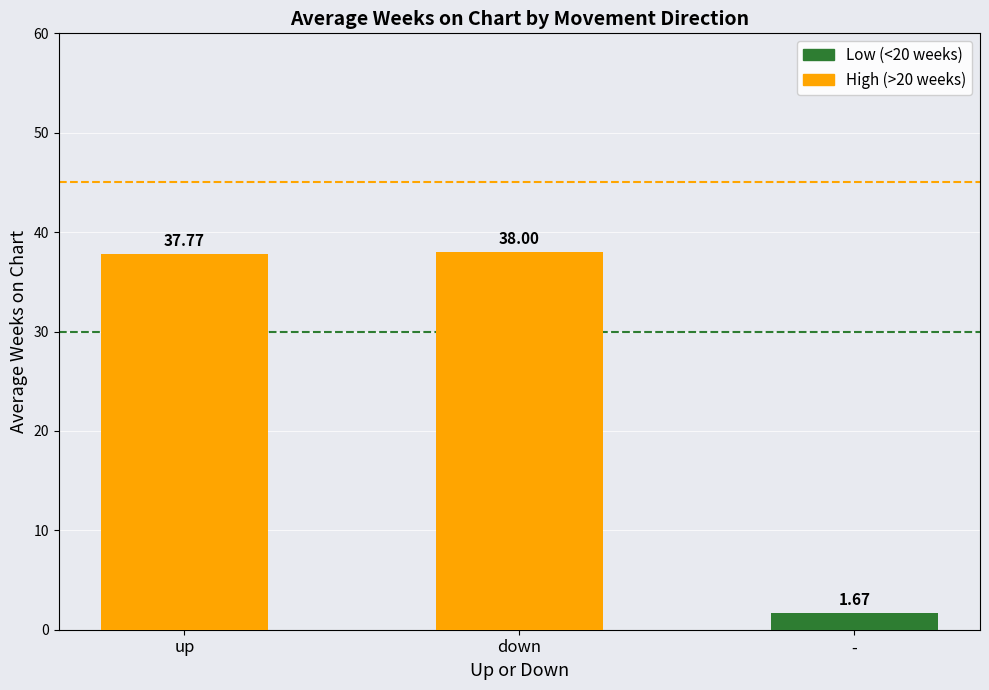

Rank the categories by value from highest to lowest.

down, up, -